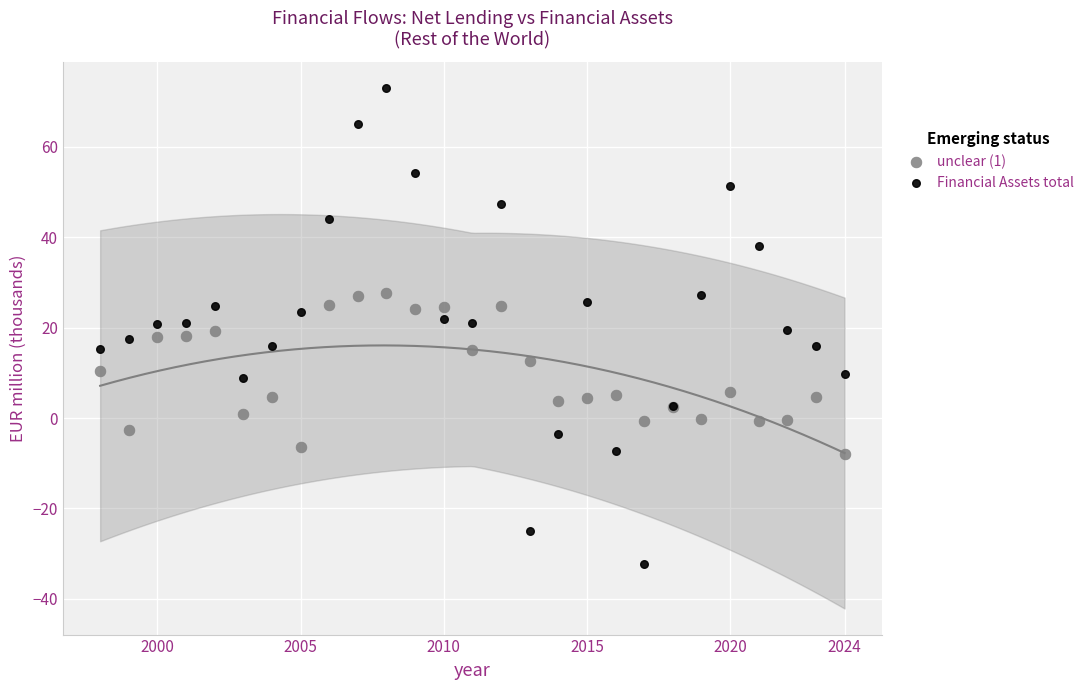

Which series reaches the minimum Y coordinate?

Financial Assets total